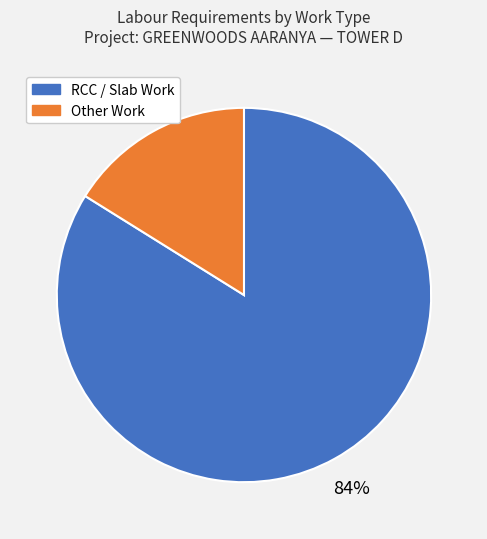

To the nearest percent, what is the average slice percentage?

50%